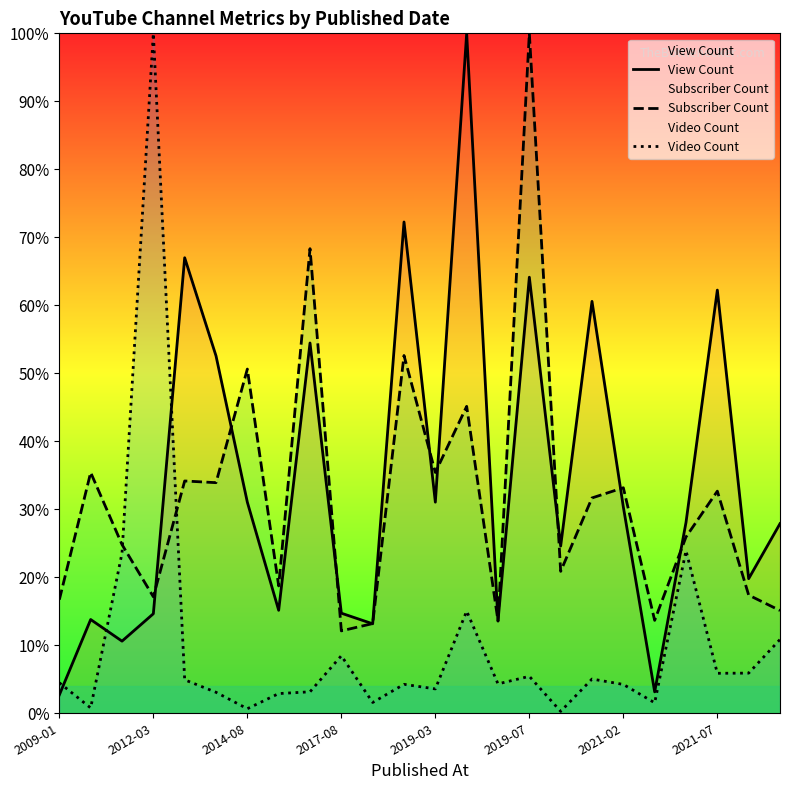

Reading left to right, what are all the values shown in this chart?

View Count: 2.7	13.8	10.6	14.6	67.0	52.6	31.0	15.1	54.5	14.7	13.2	72.3	31.0	100.0	13.6	64.1	24.6	60.6	30.3	3.1	28.1	62.2	19.8	27.9
Subscriber Count: 16.7	35.4	24.8	17.1	34.2	33.9	50.6	18.7	68.3	12.1	13.2	52.6	35.4	45.1	13.6	100.0	20.9	31.7	33.2	13.7	25.9	32.7	17.4	15.1
Video Count: 4.5	0.8	23.6	100.0	4.9	3.1	0.7	2.9	3.2	8.5	1.6	4.3	3.6	15.0	4.3	5.4	0.3	5.0	4.2	1.5	23.9	5.9	5.9	10.9